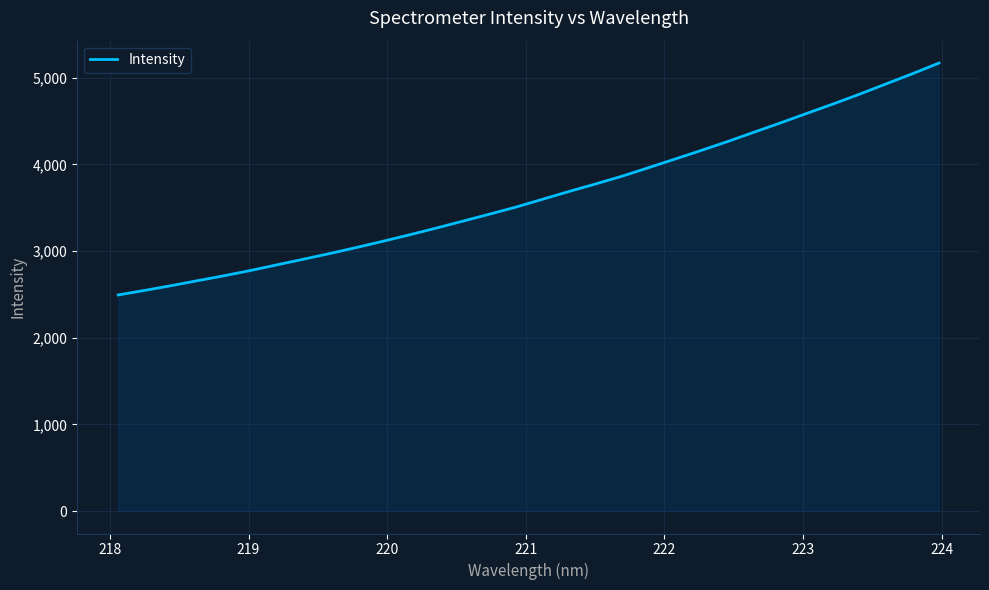

What is the greatest value displayed?

5168.4